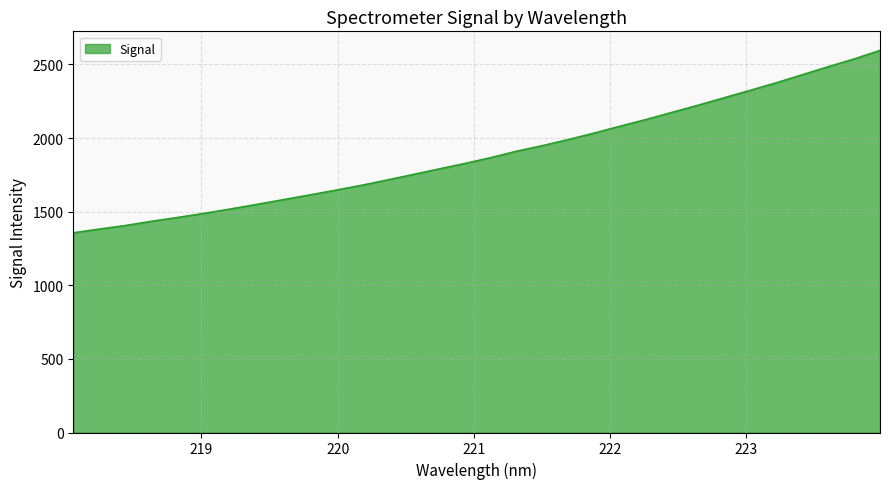

What is the minimum value shown in the chart?

1356.5